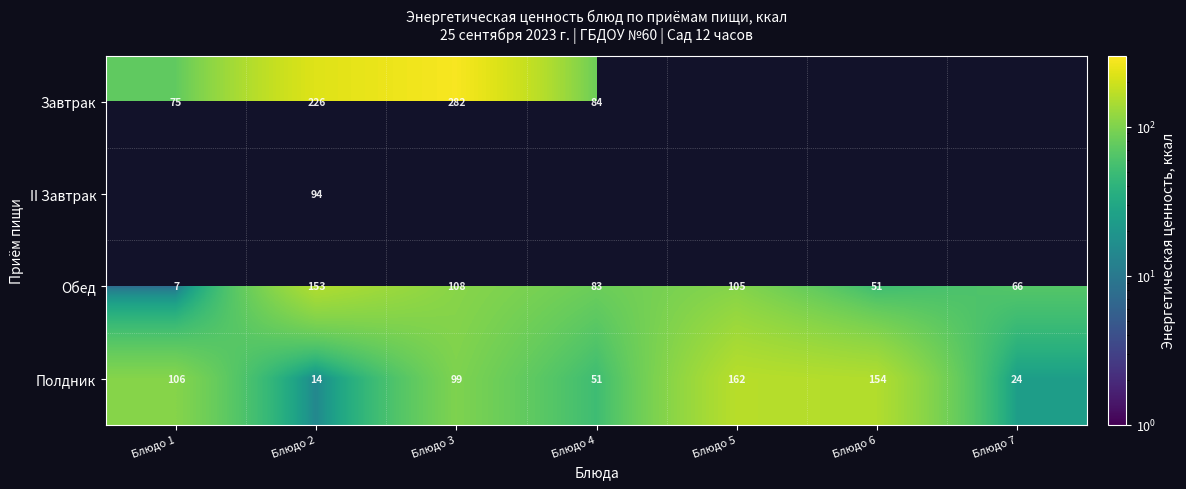

Which category has the lowest value in the Полдник series?

Блюдо 2